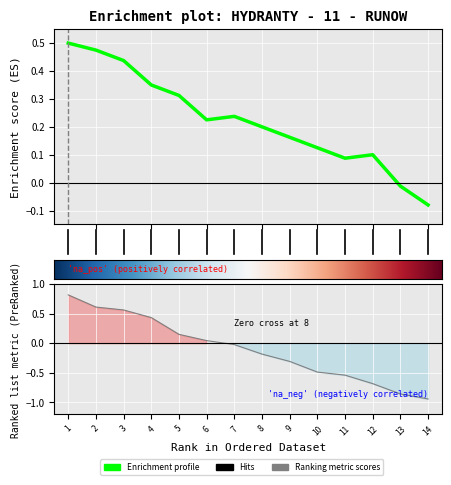

The value of Nr. ewidencyjny at 7 is -0.0. True or false?

True